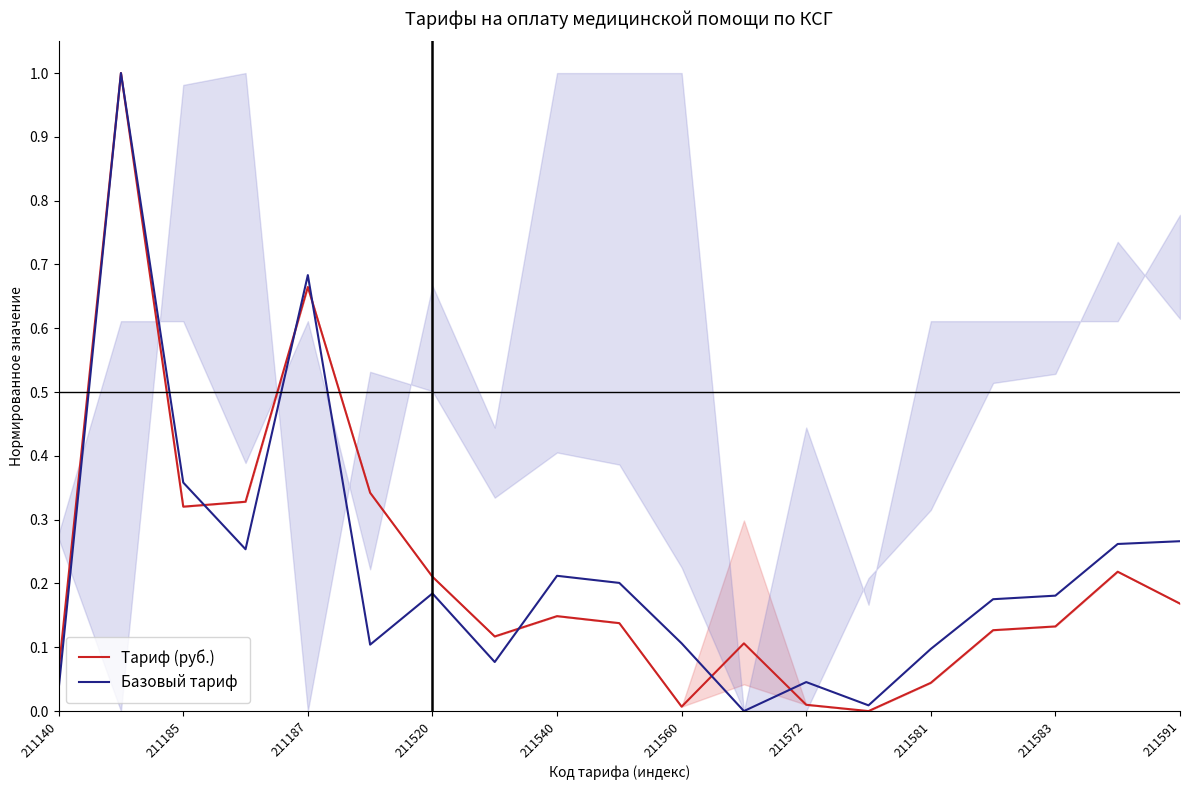

Which category has the lowest value in the Тариф (руб.) series?

13